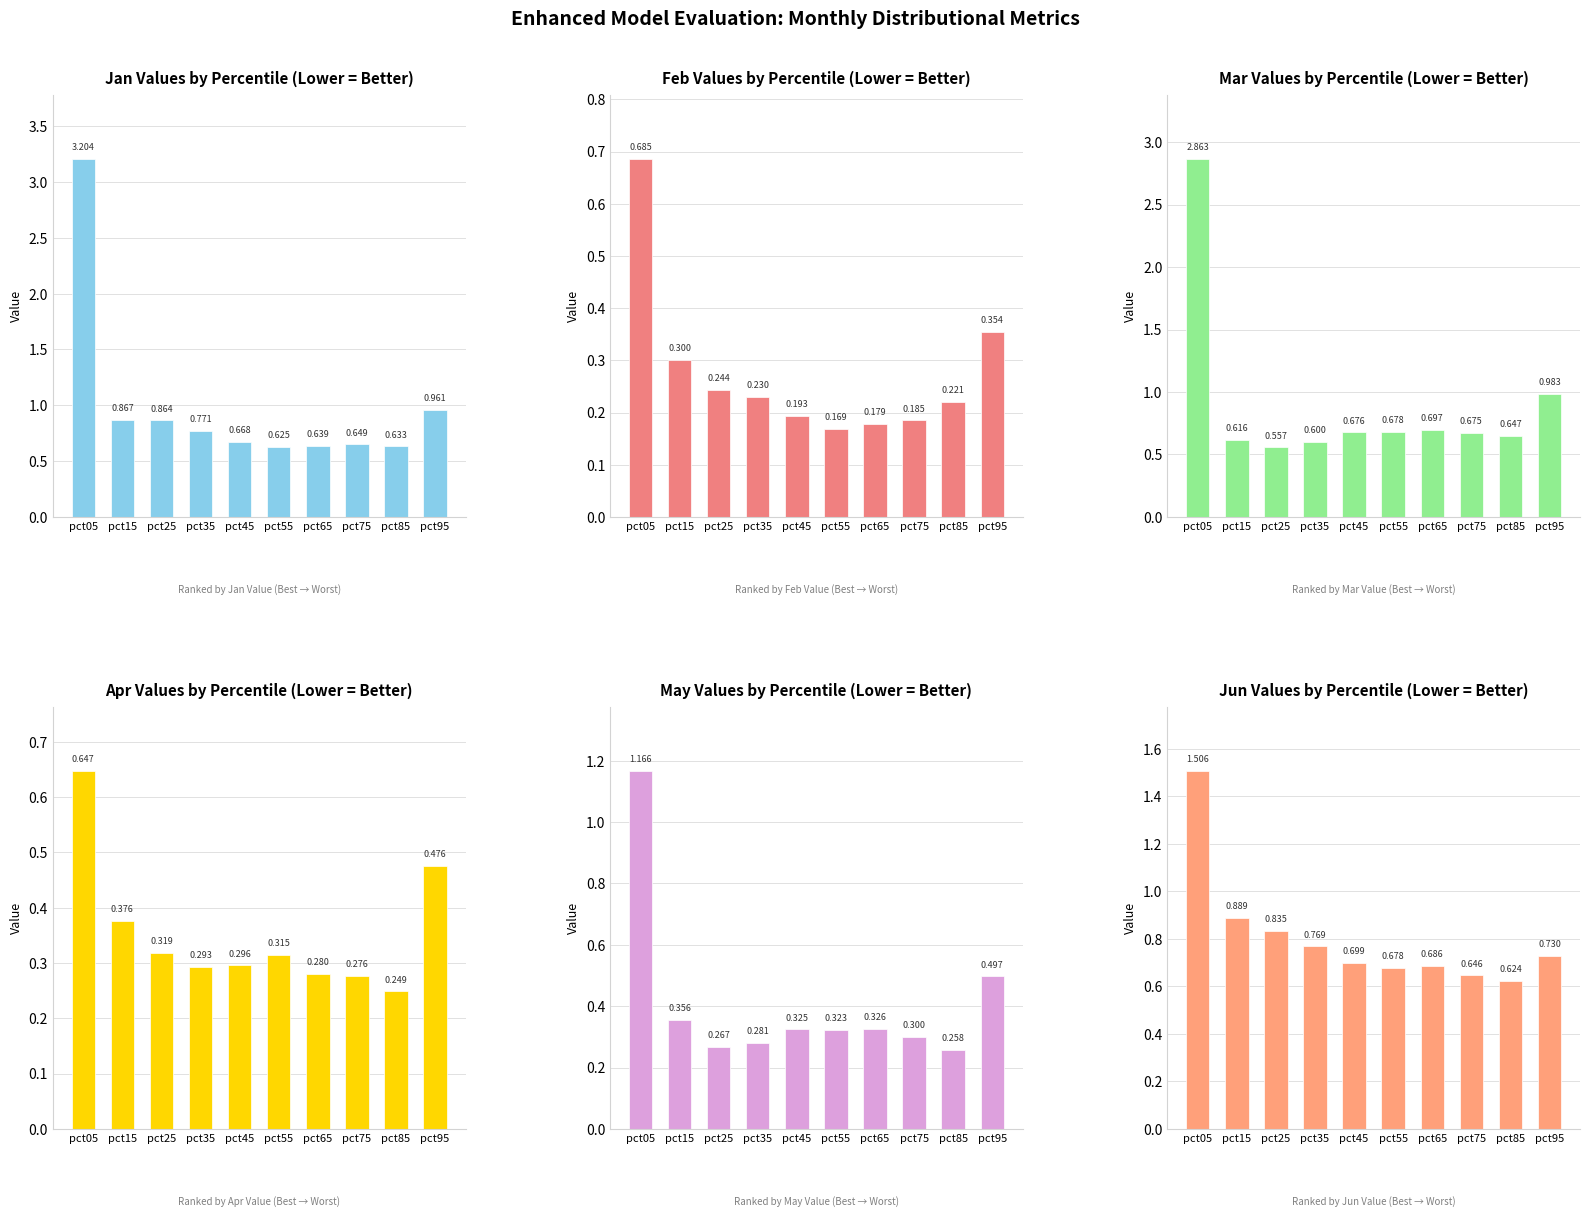

List the series in order of their peak value, lowest first.

Apr, Feb, May, Jun, Mar, Jan